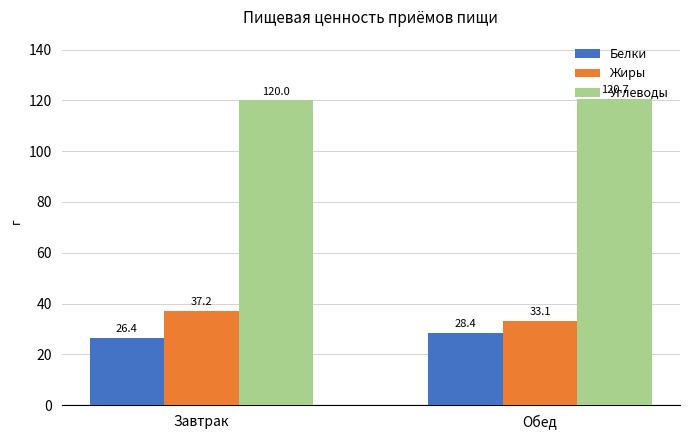

What is the label of the 1st bar from the right?

Обед